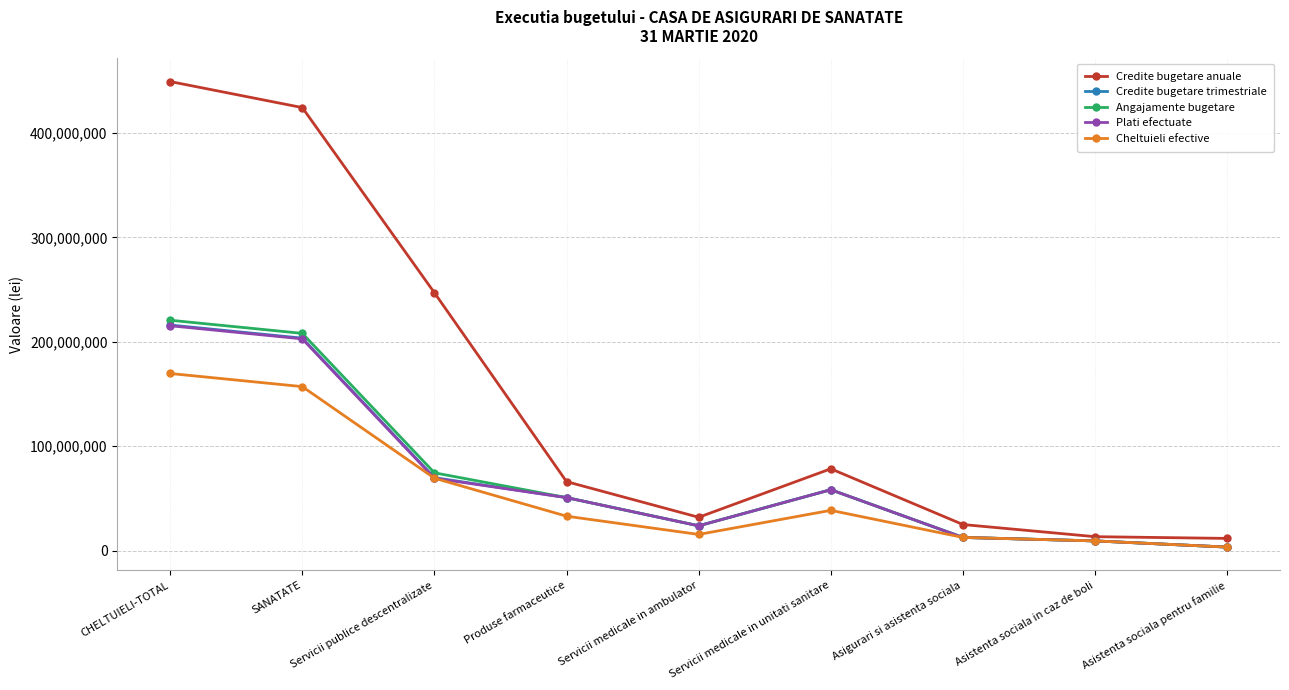

How many data points does each series have?

9